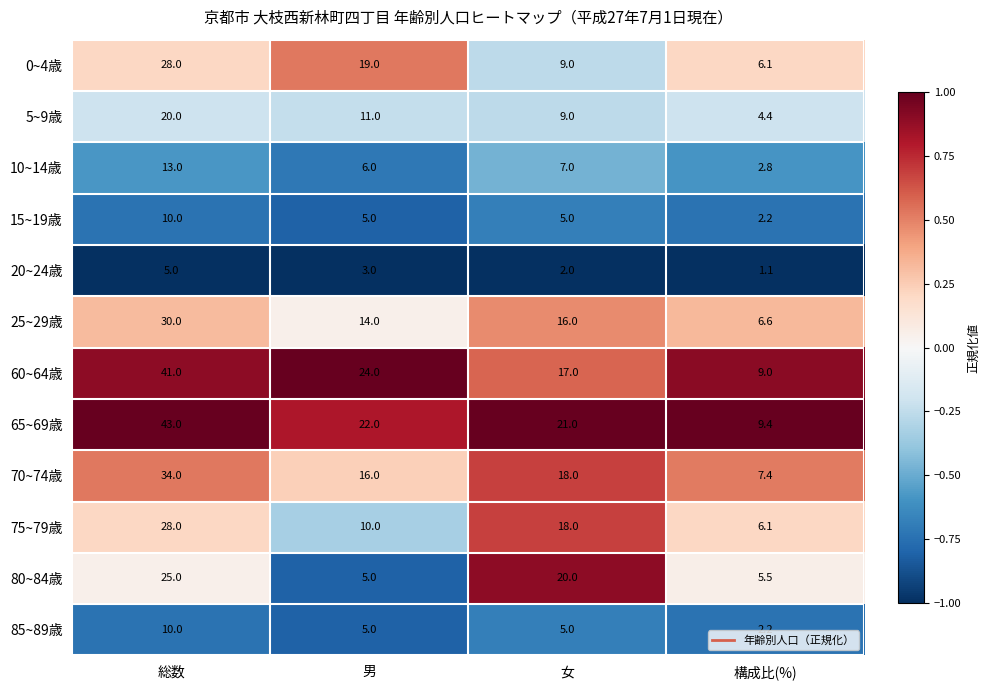

The 70~74歳 series shows 7.4 at 構成比(%). True or false?

True